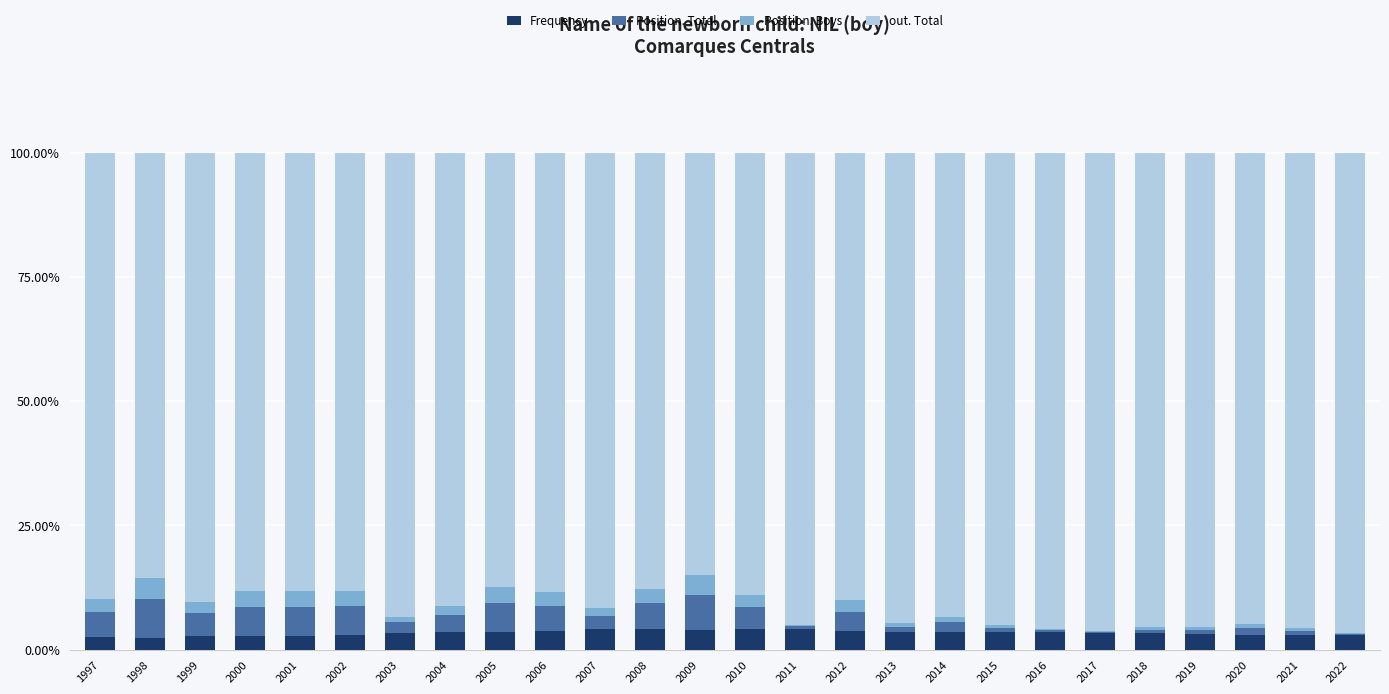

What is the total value across all series at 2002?

100.0